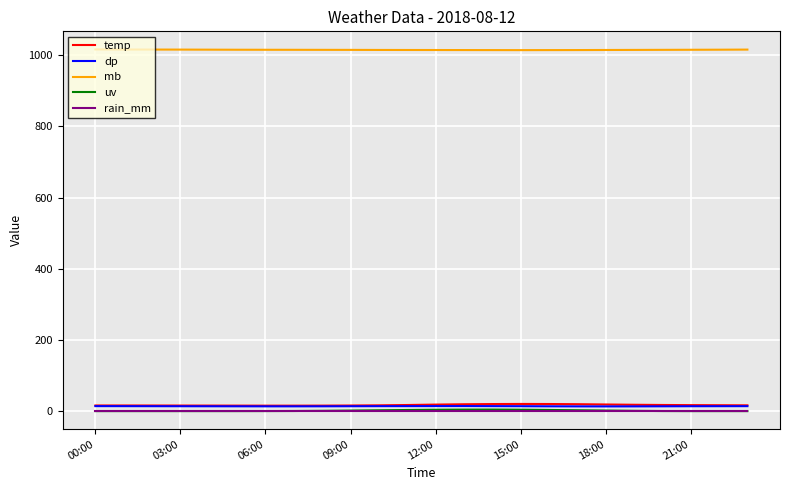

True or false: temp and mb intersect in this chart.

False